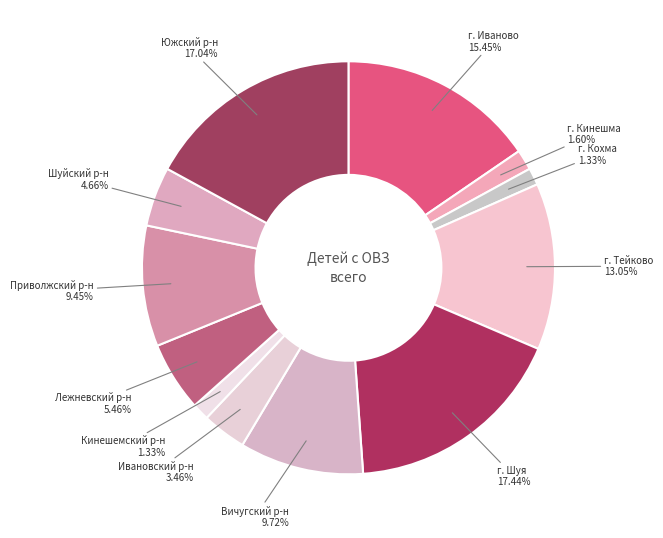

Count the number of slices in the pie.

12